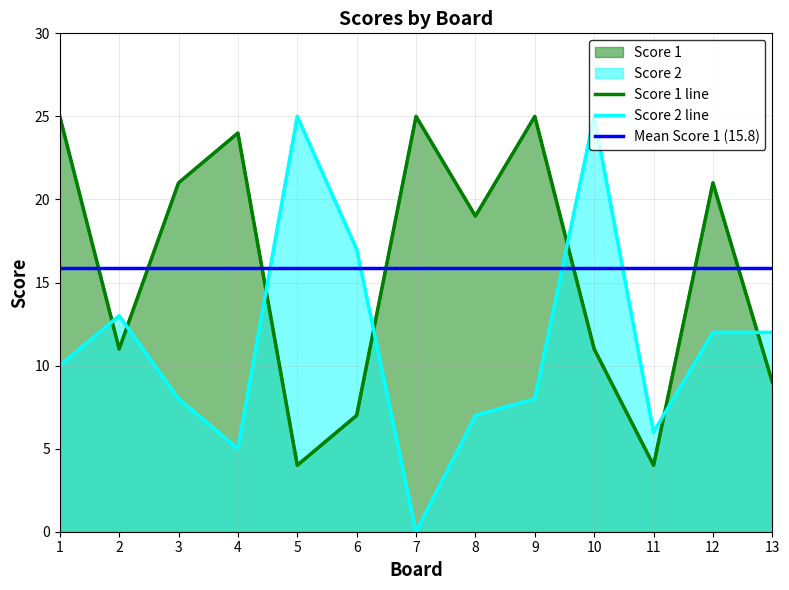

True or false: Score 2 has a value of 5 at 4.

True